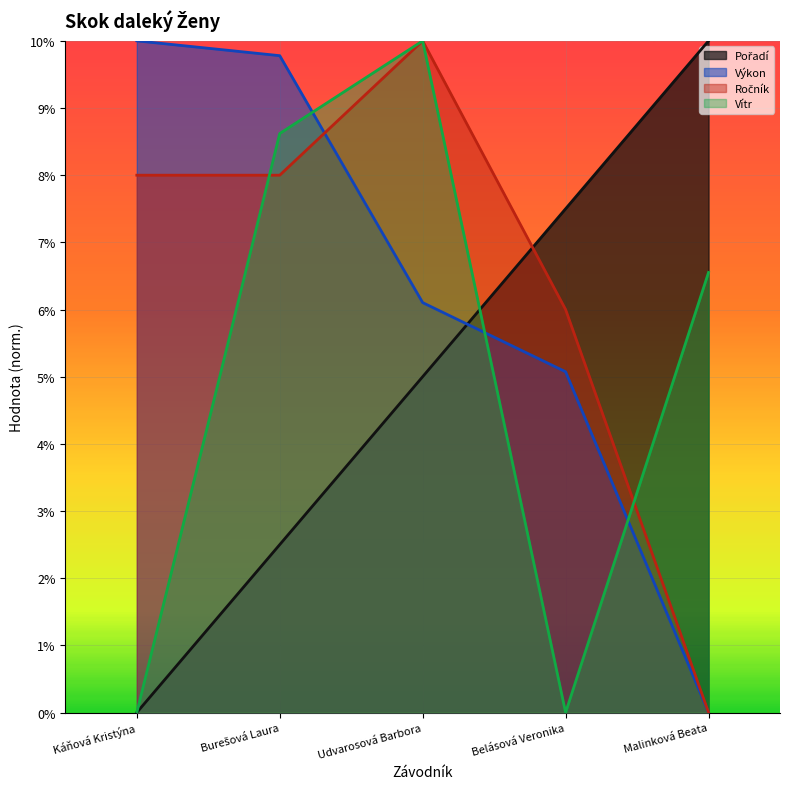

Between Malinková Beata and Káňová Kristýna, which is larger?

Malinková Beata